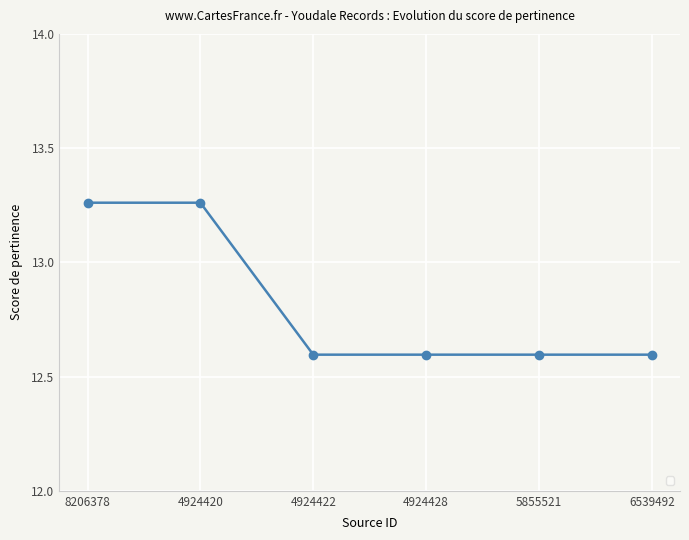

True or false: the data has more than 2 interior local peaks.

False